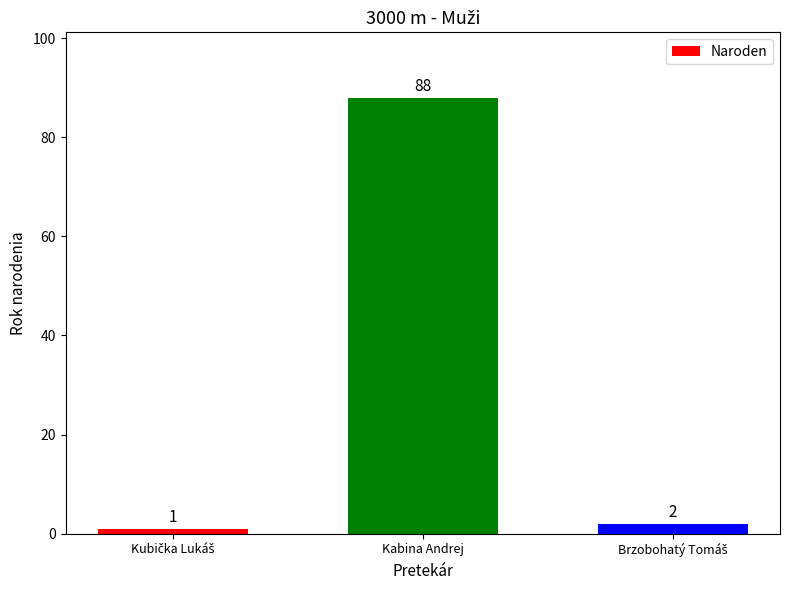

Where does the data first go above 2?

Kabina Andrej